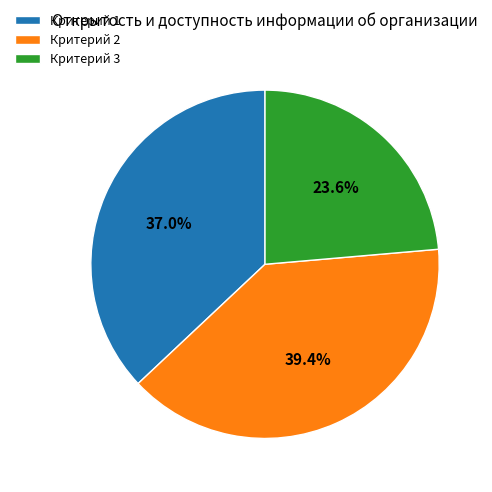

To the nearest percent, what is the average slice percentage?

33%